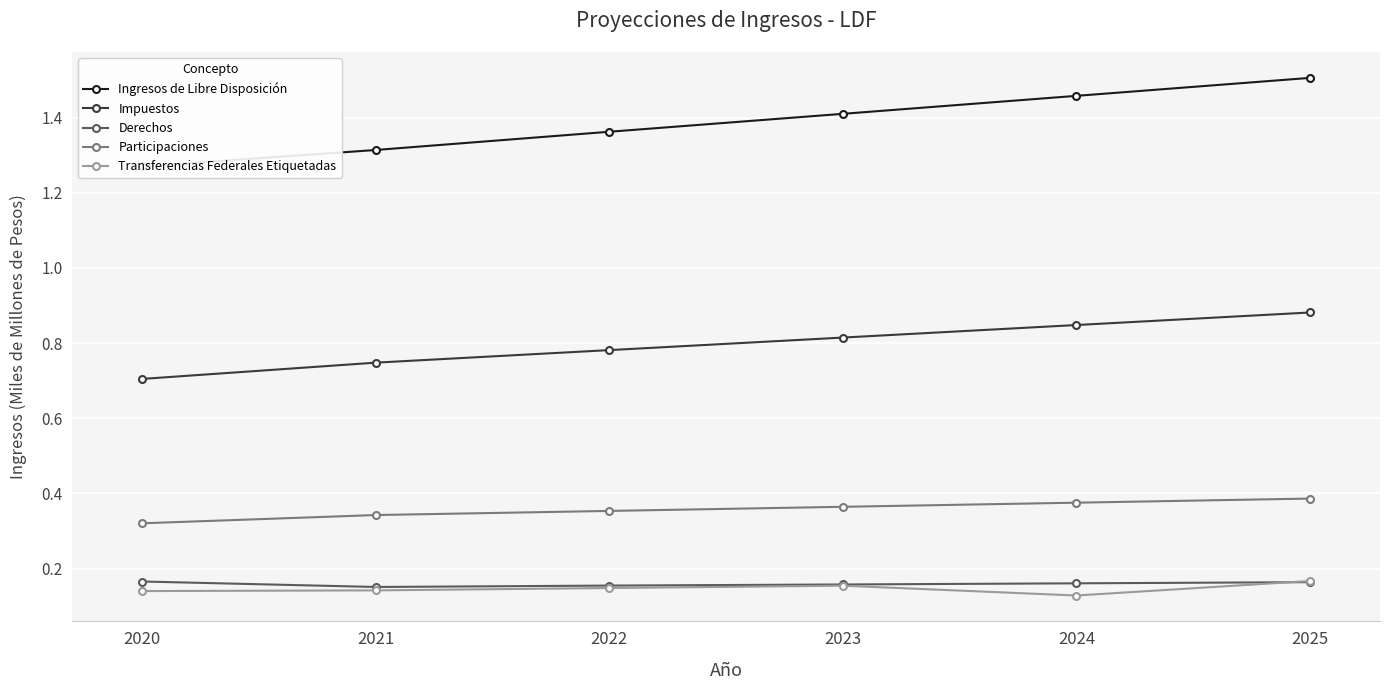

At which label is Ingresos de Libre Disposición closest to 1?

2020